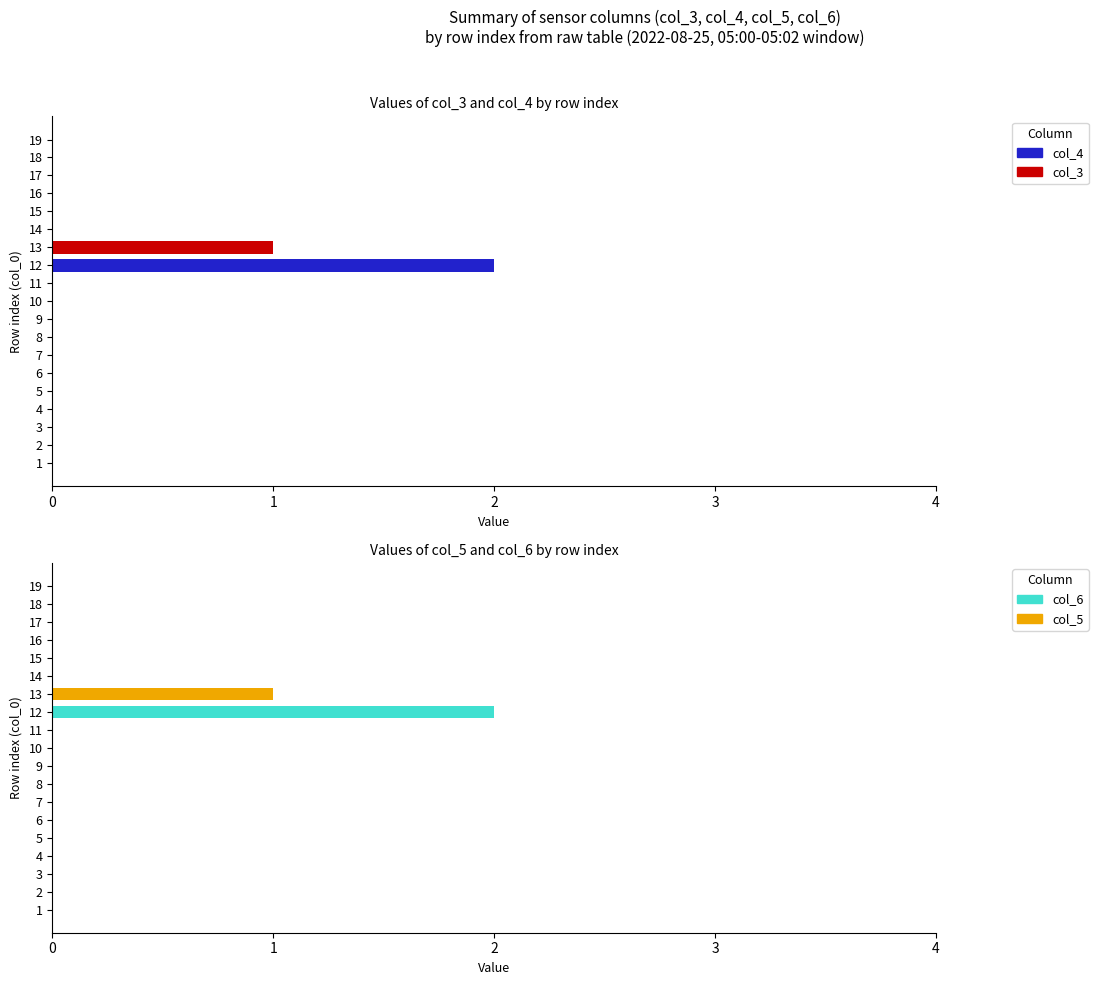

Does the chart contain stacked bars?

No